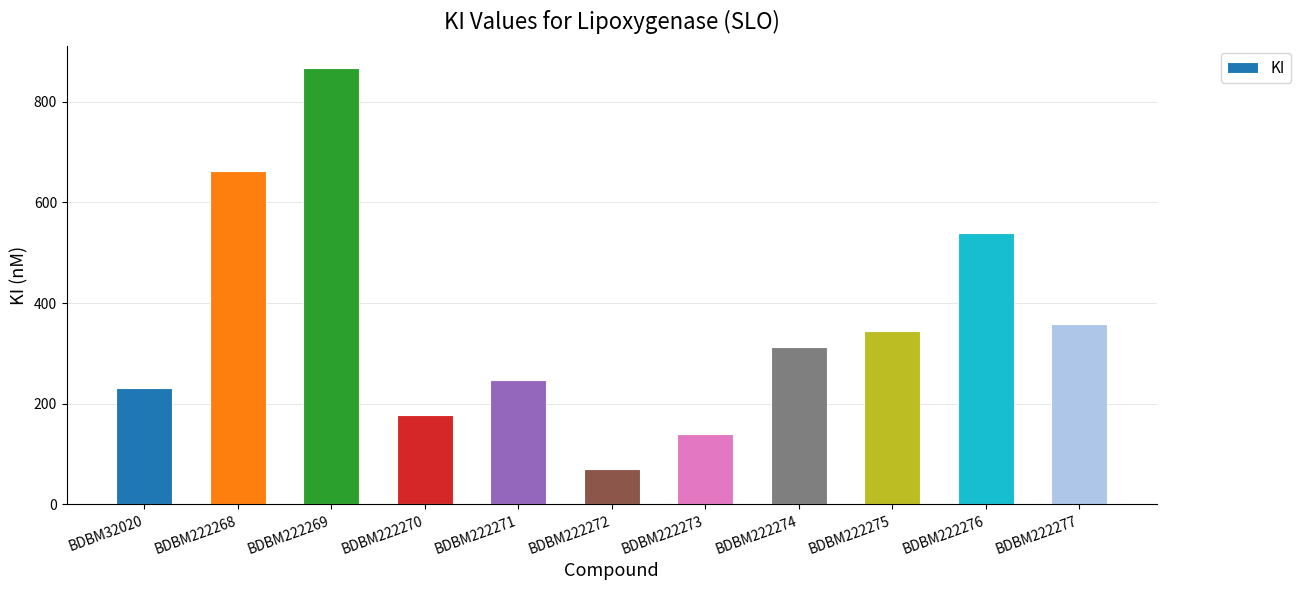

Rank the categories by value from lowest to highest.

BDBM222272, BDBM222273, BDBM222270, BDBM32020, BDBM222271, BDBM222274, BDBM222275, BDBM222277, BDBM222276, BDBM222268, BDBM222269